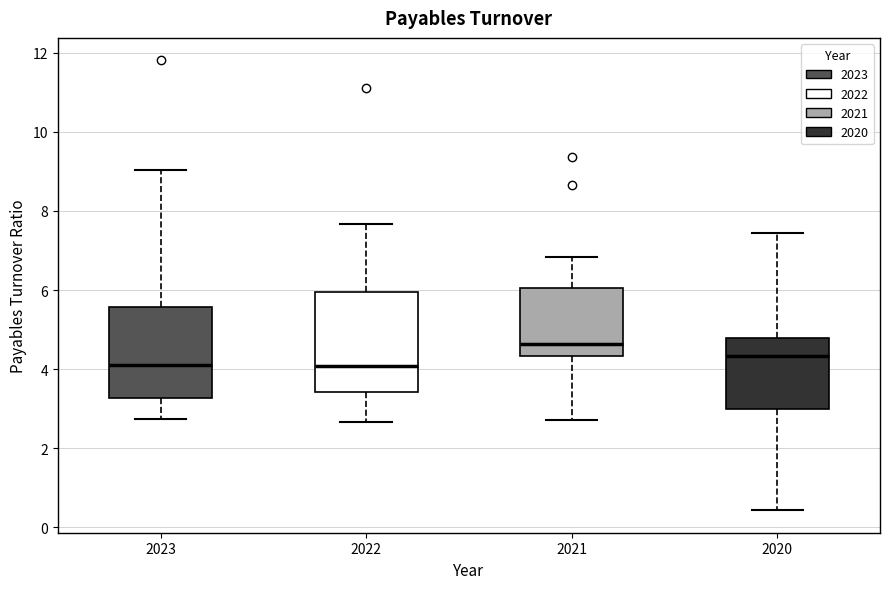

Reading left to right, read every box against the y-axis: the position of its median line, the range the box covers, and the ends of its whiskers. The values are not printed on the chart, so give them approximately, as read against the axis.

2023: median 4.2, box 3.2 to 5.6, whiskers 2.8 to 9.0
2022: median 4.0, box 3.4 to 6.0, whiskers 2.6 to 7.6
2021: median 4.6, box 4.4 to 6.0, whiskers 2.8 to 6.8
2020: median 4.4, box 3.0 to 4.8, whiskers 0.4 to 7.4